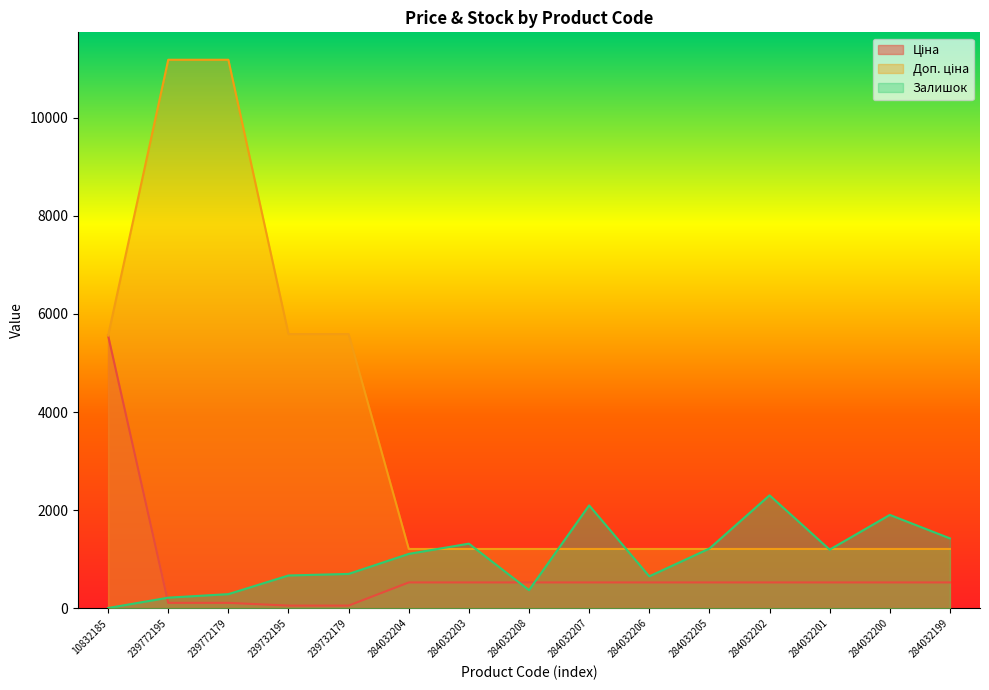

How many categories are shown in the chart?

15